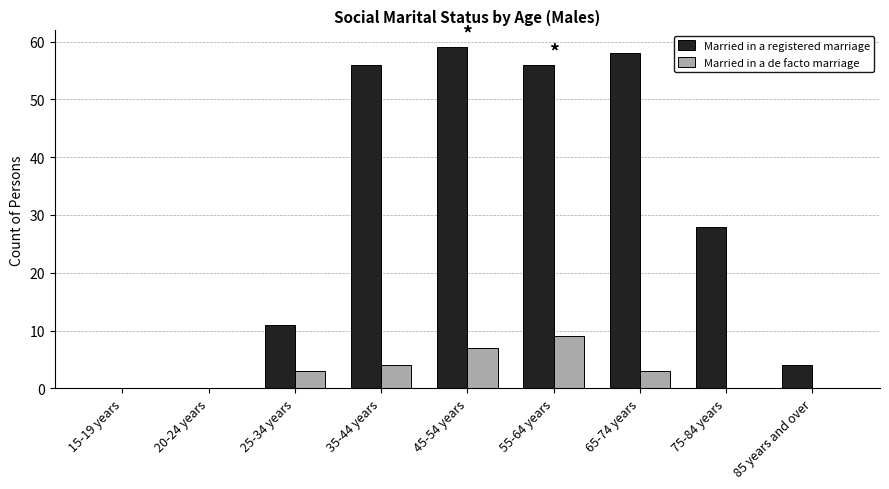

At which category is the sum across all series the highest?

45-54 years